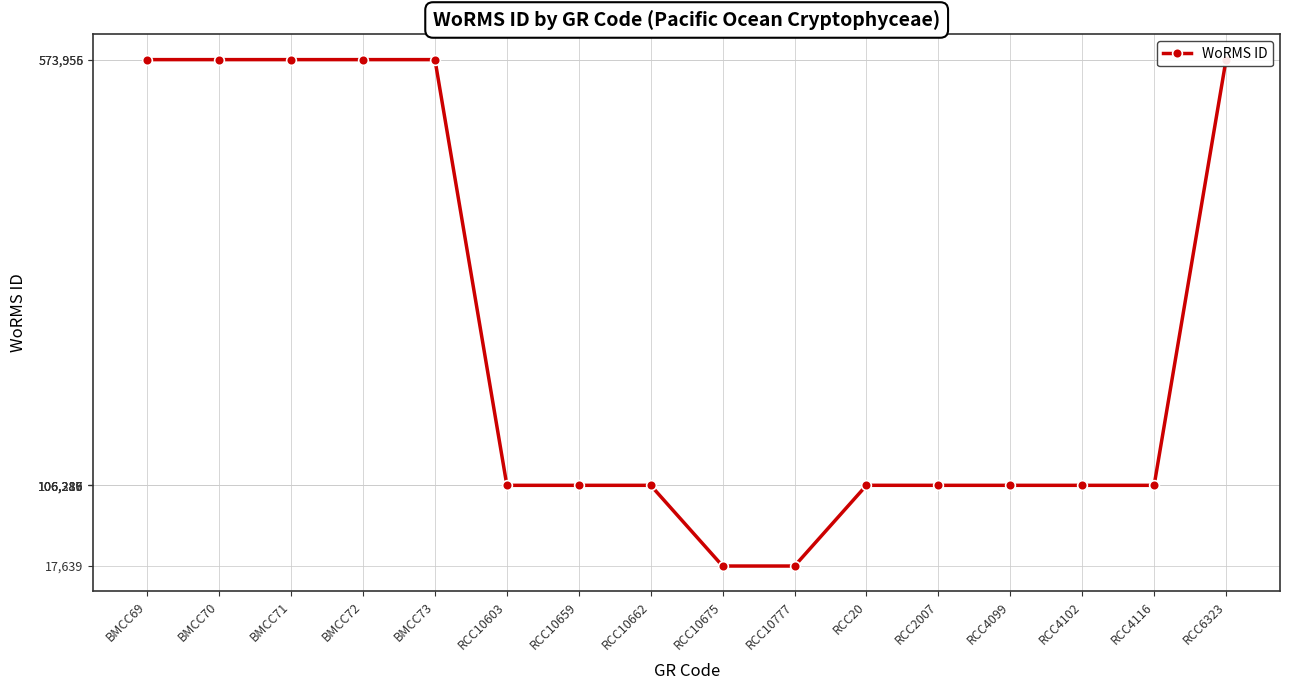

List the labels in order of value, smallest first.

RCC10675, RCC10777, RCC10662, RCC10603, RCC4099, RCC4102, RCC4116, RCC10659, RCC2007, RCC20, BMCC69, BMCC70, BMCC71, BMCC72, BMCC73, RCC6323